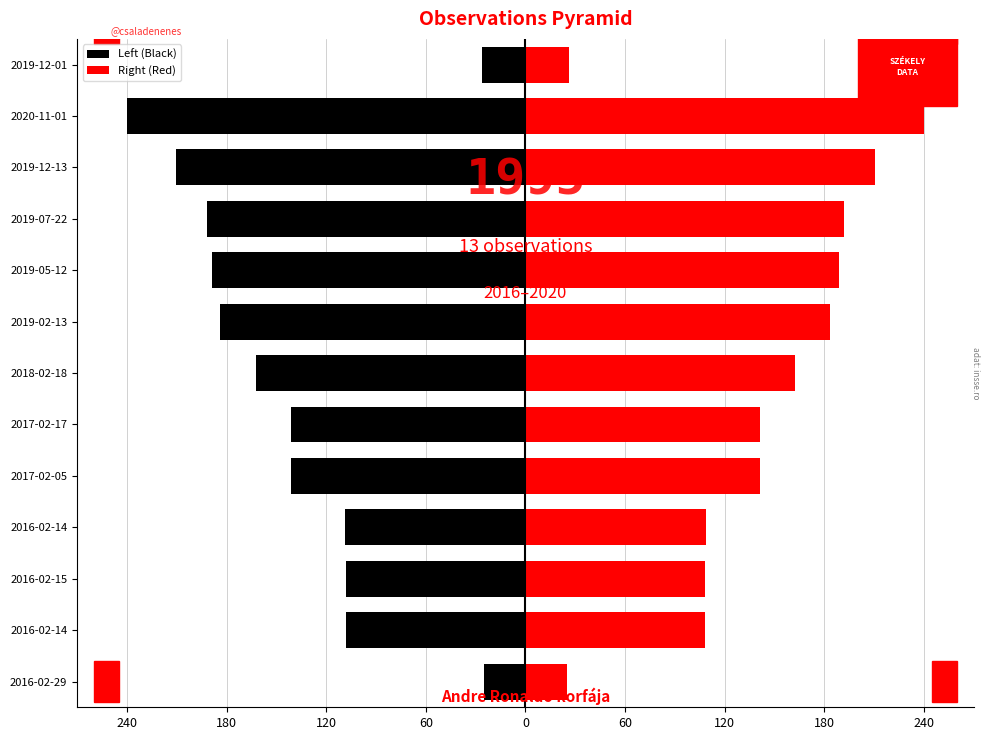

Are the bars horizontal?

Yes